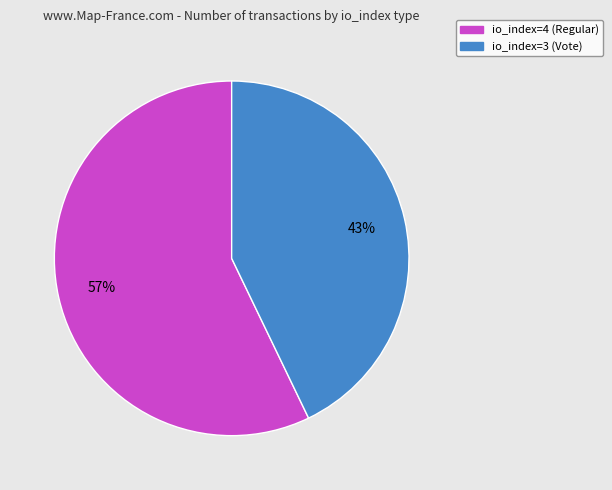

Count the number of slices in the pie.

2